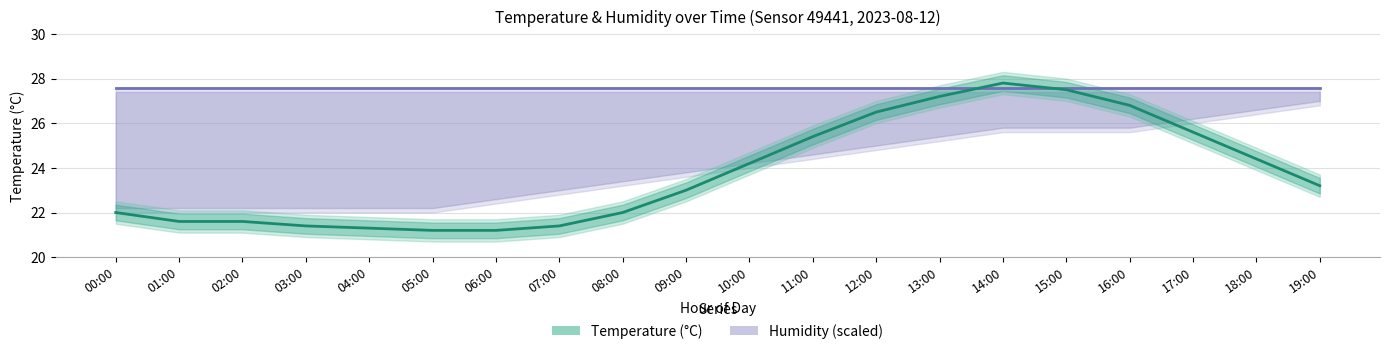

What is the difference between the highest and lowest values at 16:00?

0.8